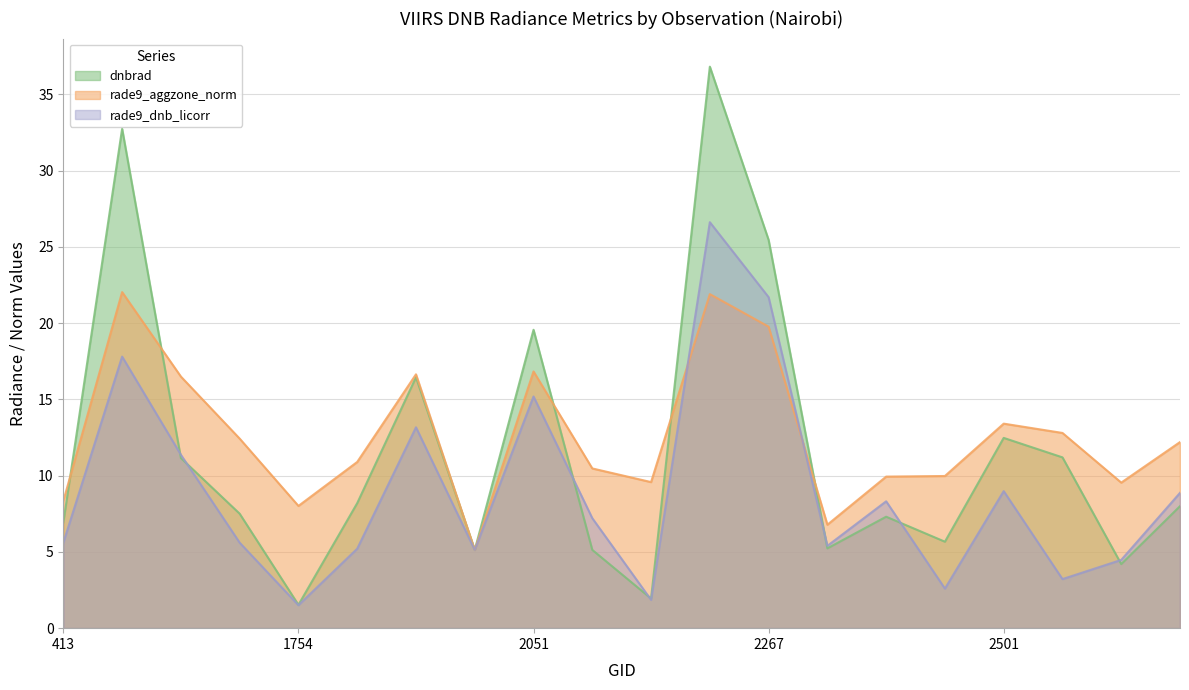

List the series in order of their overall mean, highest first.

rade9_aggzone_norm, dnbrad, rade9_dnb_licorr